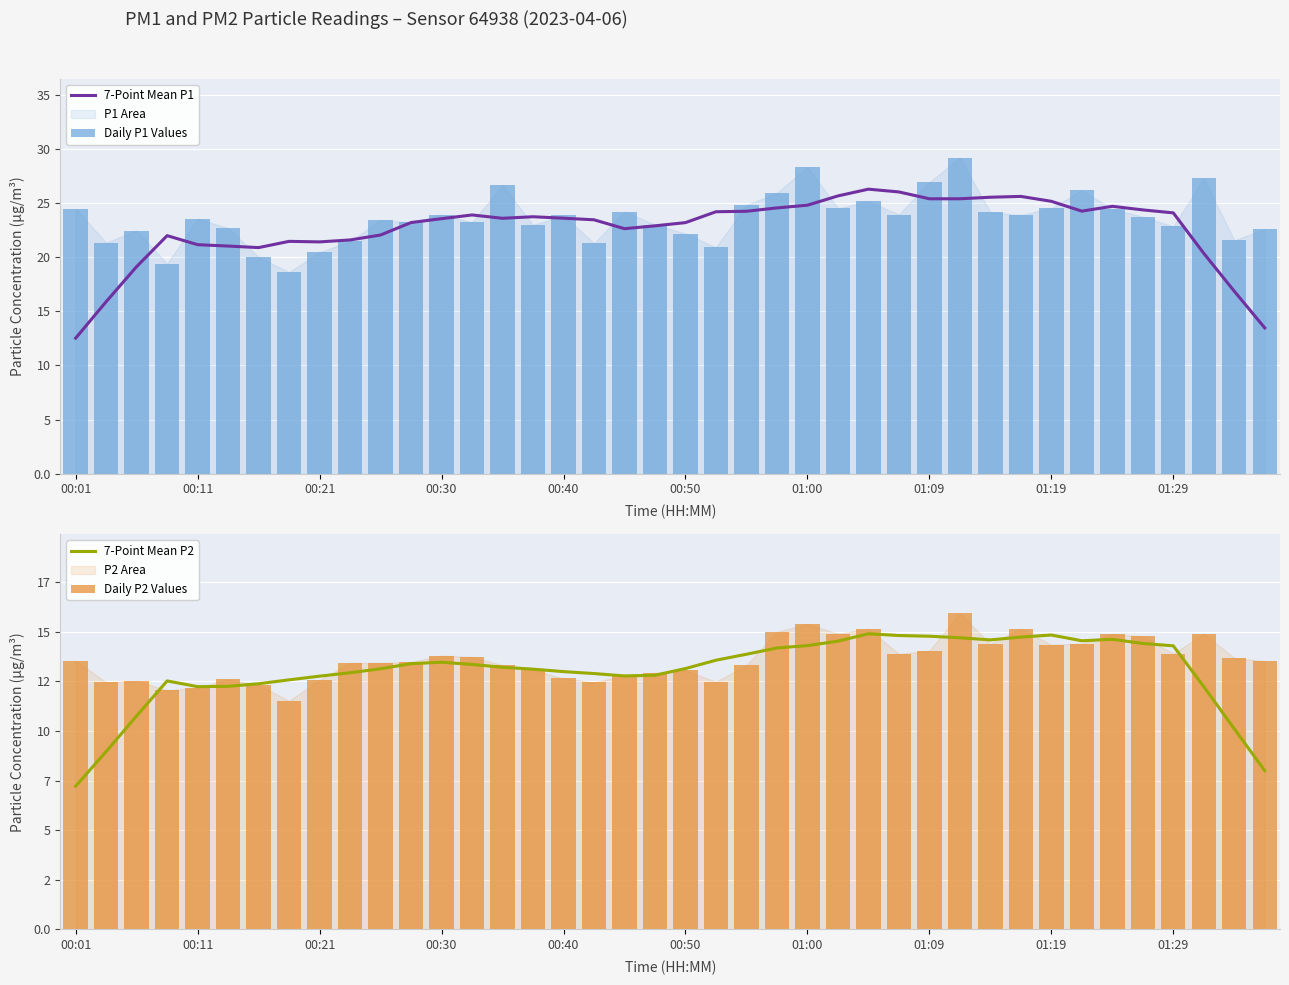

What is the maximum value for 7-Point Mean P1?

26.3